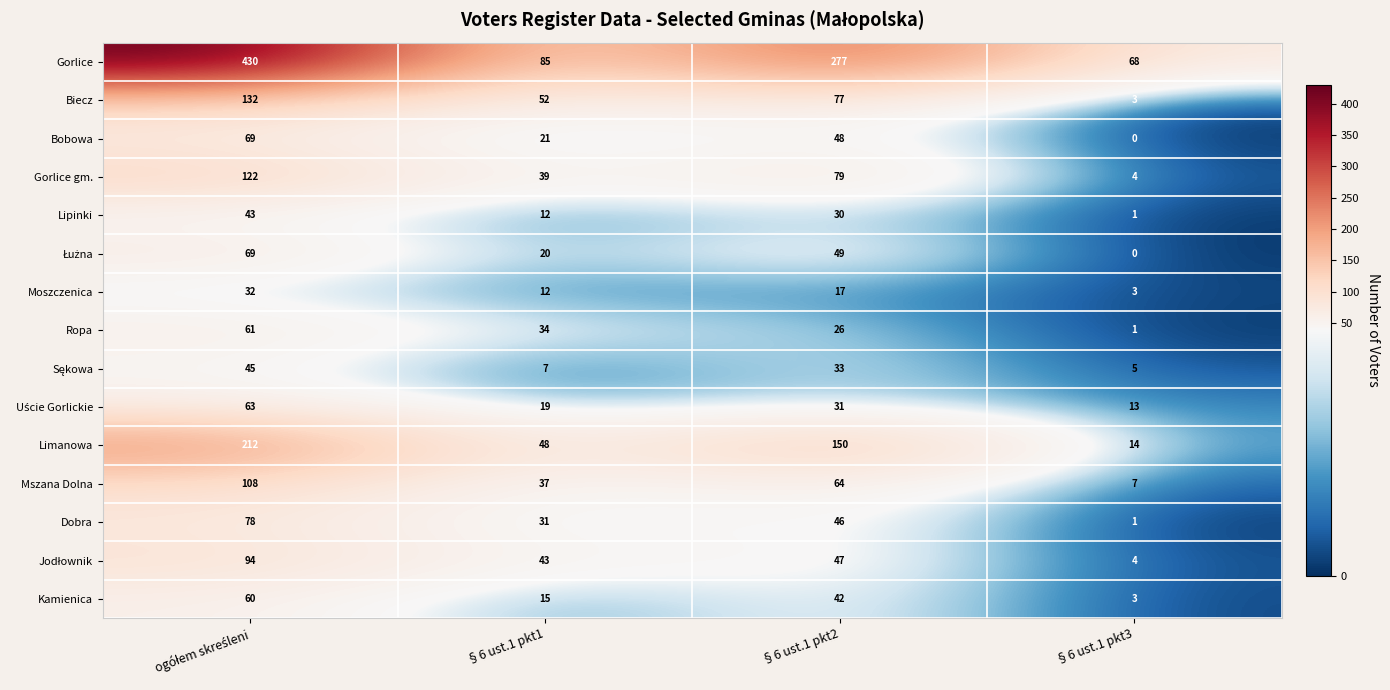

What is the sum of the Gorlice values at §6 ust.1 pkt1 and §6 ust.1 pkt2?

362